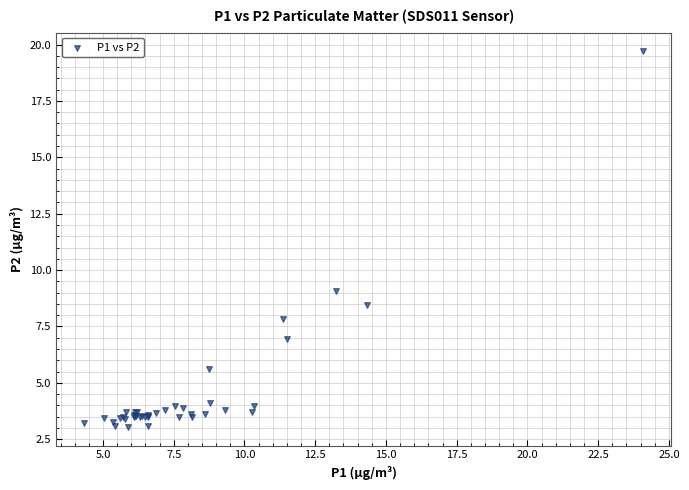

What Y value in the scatter plot is closest to 11?

9.1